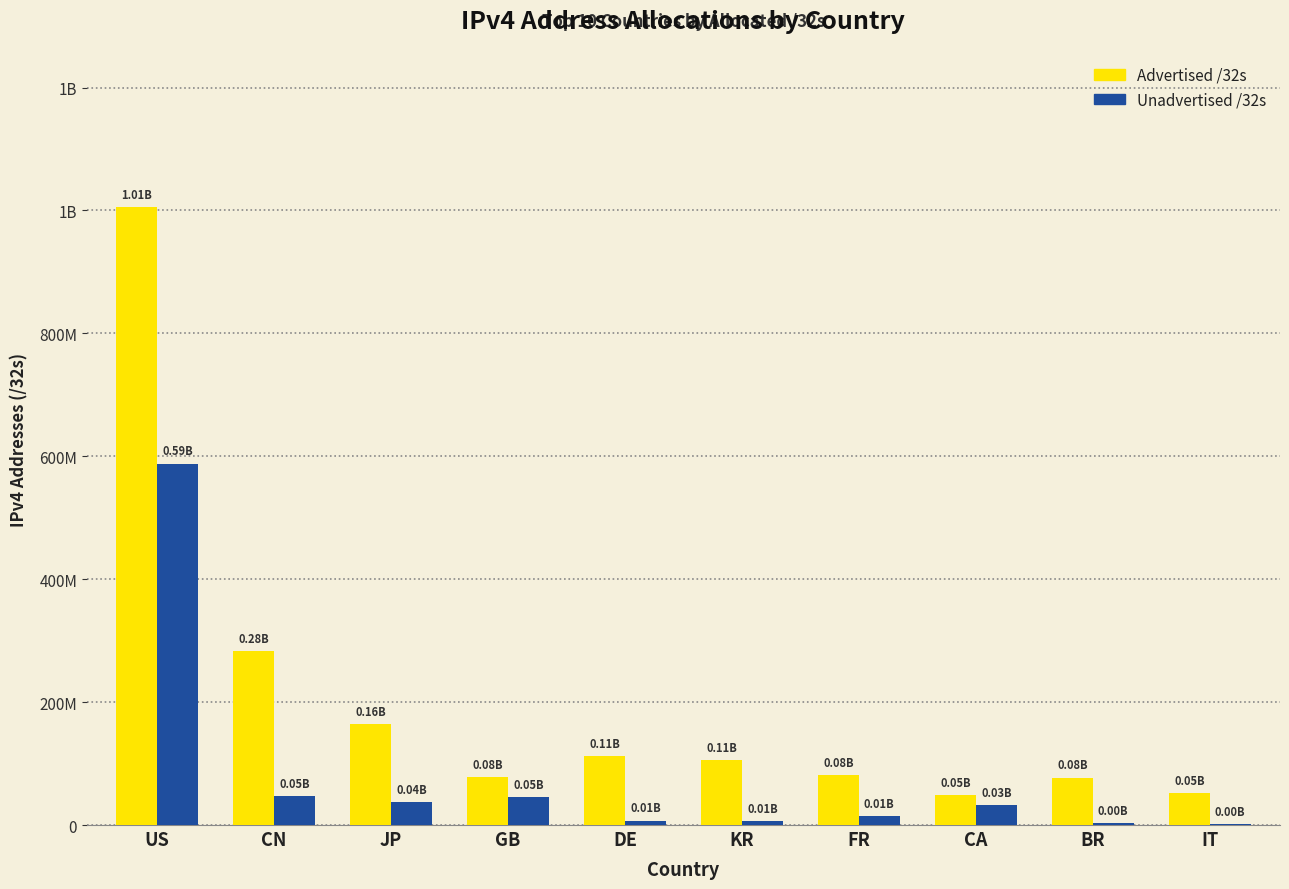

Are the bars horizontal?

No